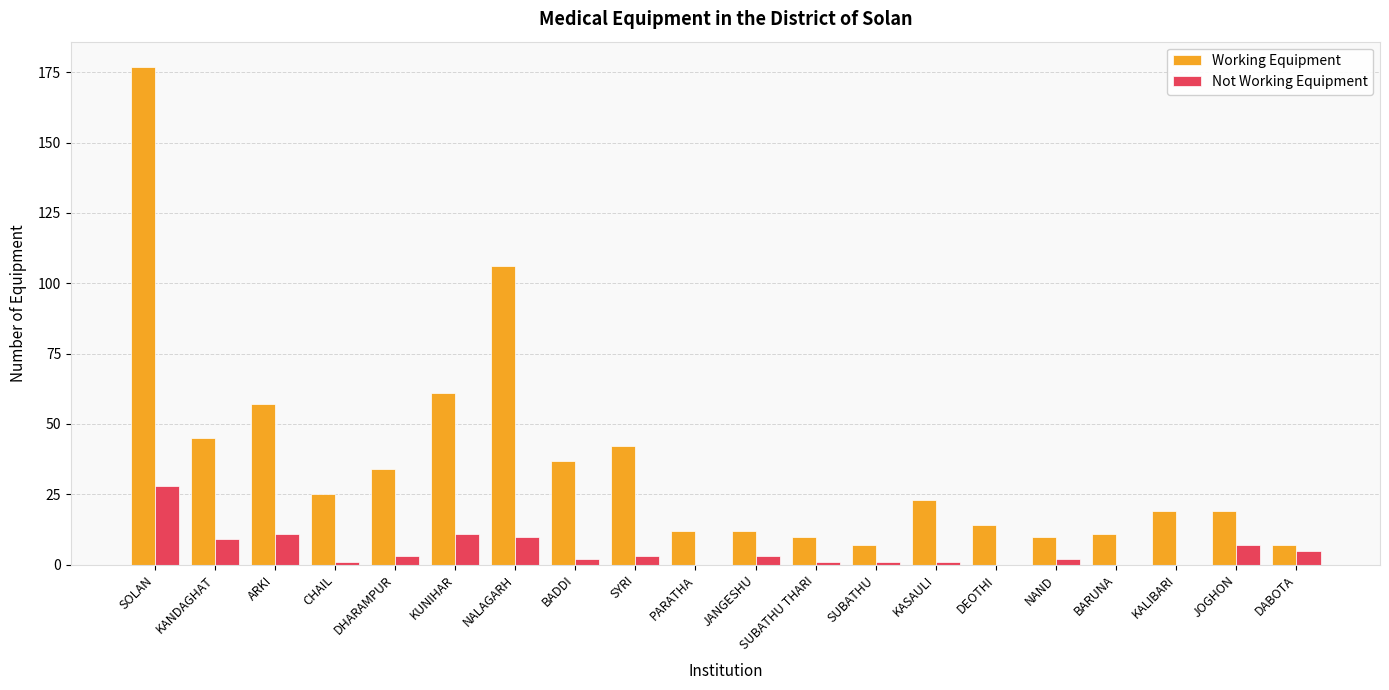

What are all the series names shown in the legend?

Working Equipment, Not Working Equipment